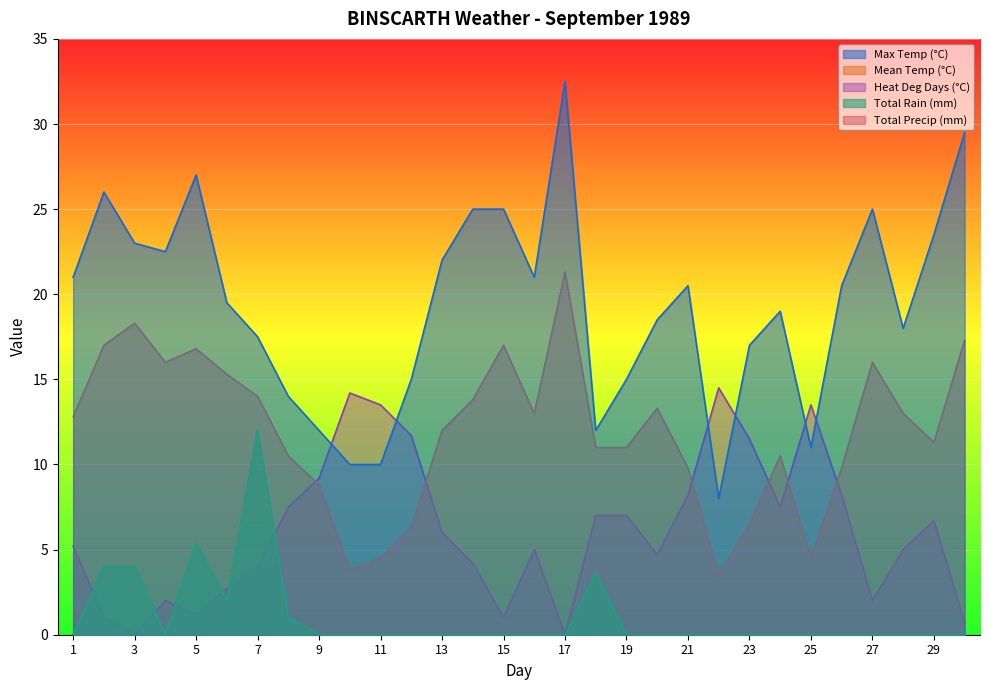

At which category does the chart reach its peak across all series?

17